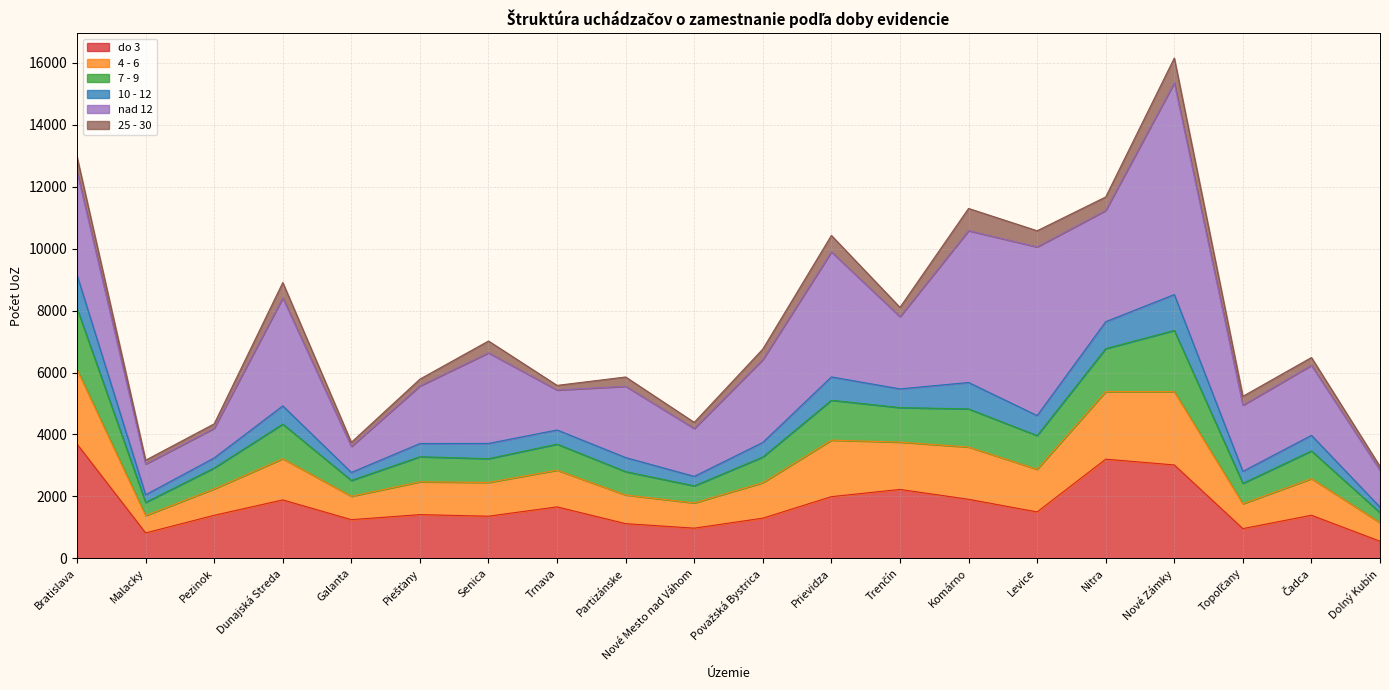

What is the sum of the do 3 values at Trenčín and Prievidza?

4219